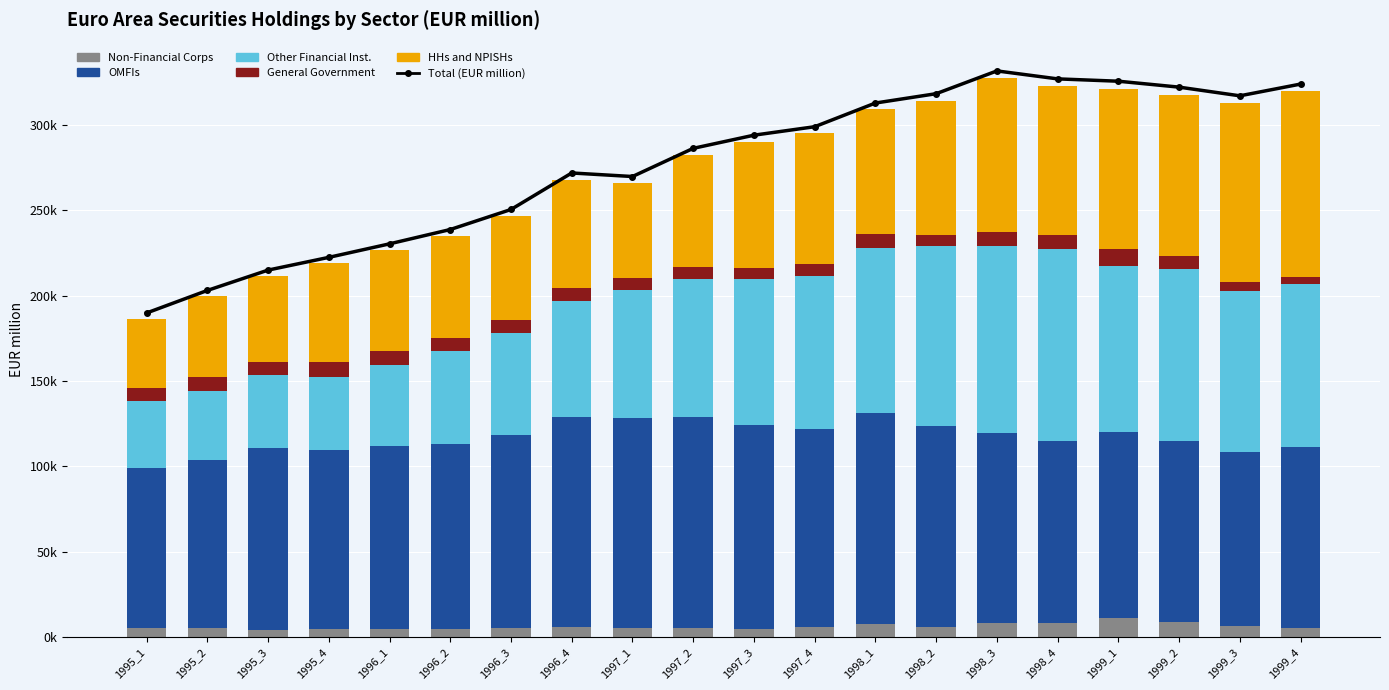

The General Government series shows 3219.0 at 1997_1. True or false?

False